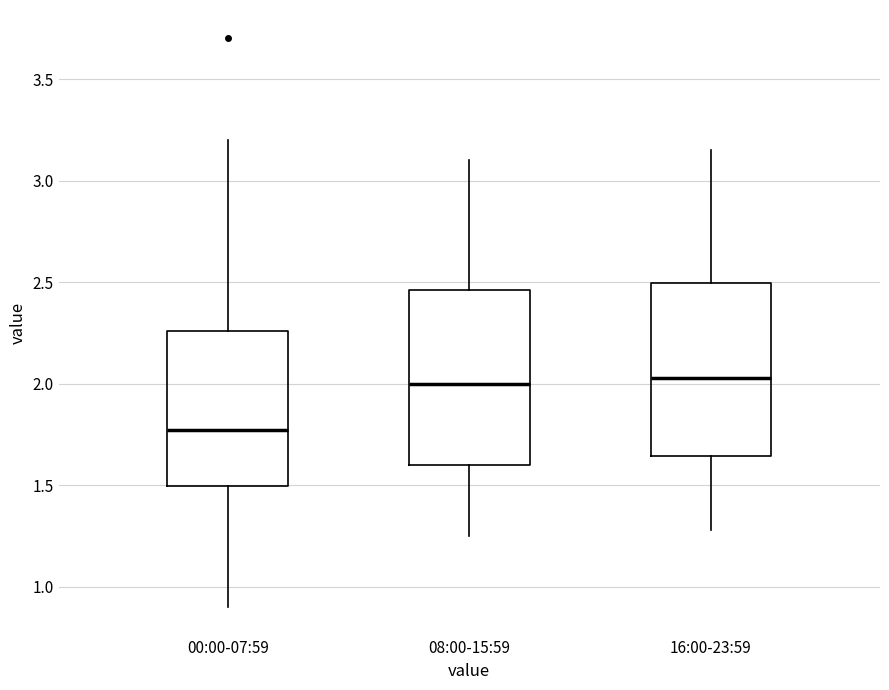

Reading left to right, read every box against the y-axis: the position of its median line, the range the box covers, and the ends of its whiskers. The values are not printed on the chart, so give them approximately, as read against the axis.

00:00-07:59: median 1.75, box 1.50 to 2.25, whiskers 0.90 to 3.20
08:00-15:59: median 2.00, box 1.60 to 2.45, whiskers 1.25 to 3.10
16:00-23:59: median 2.05, box 1.65 to 2.50, whiskers 1.30 to 3.15